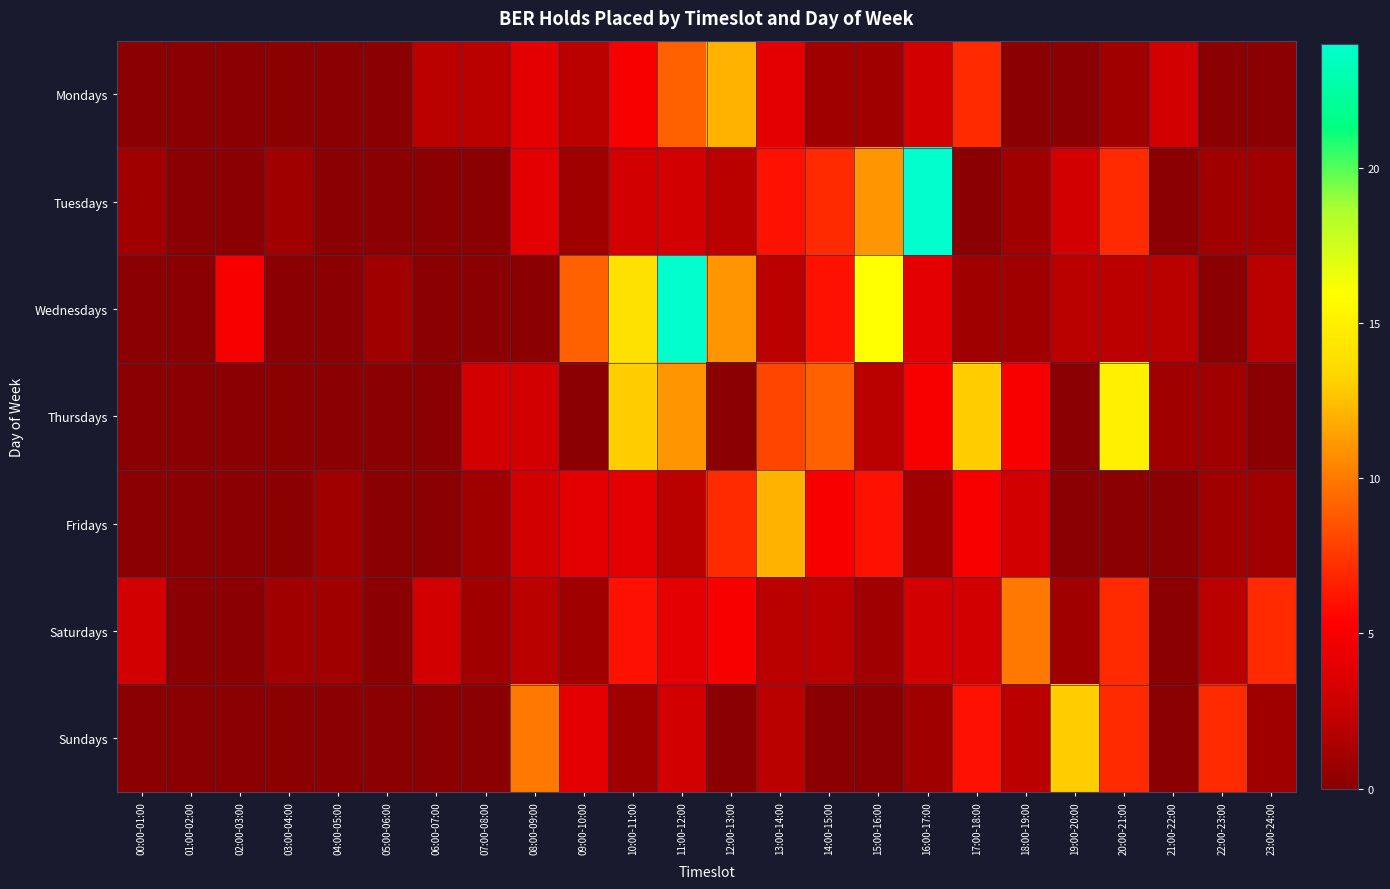

What is the total value across all series at 07:00-08:00?

7